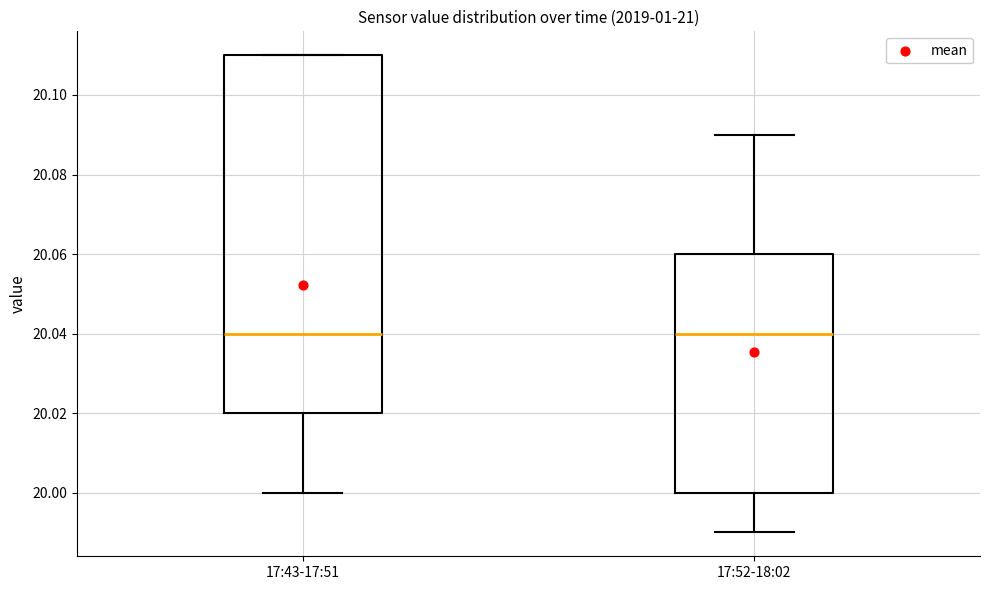

Reading left to right, transcribe this box plot: for each box, give where its median line is, the range the box spans, and where its two whiskers end, as read against the y-axis. The values are not printed on the chart, so give them approximately, as read against the axis.

17:43-17:51: median 20.04, box 20.02 to 20.11, whiskers 20.00 to 20.11
17:52-18:02: median 20.04, box 20.00 to 20.06, whiskers 19.99 to 20.09